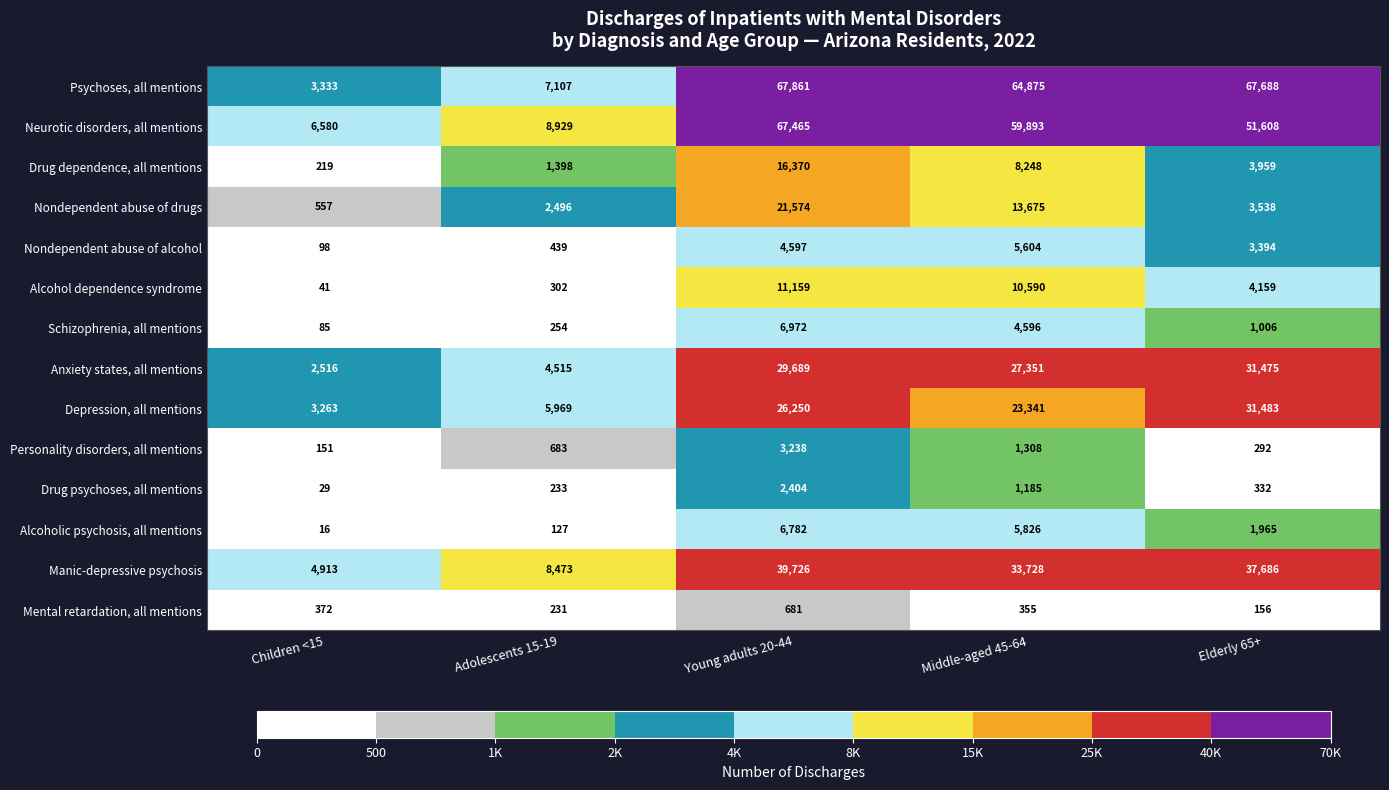

What is the difference between the highest and lowest values at Elderly 65+?

67532